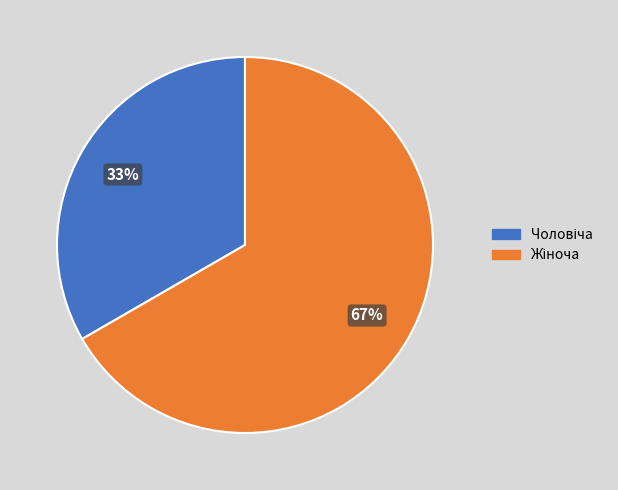

To the nearest percent, what is the average slice percentage?

50%